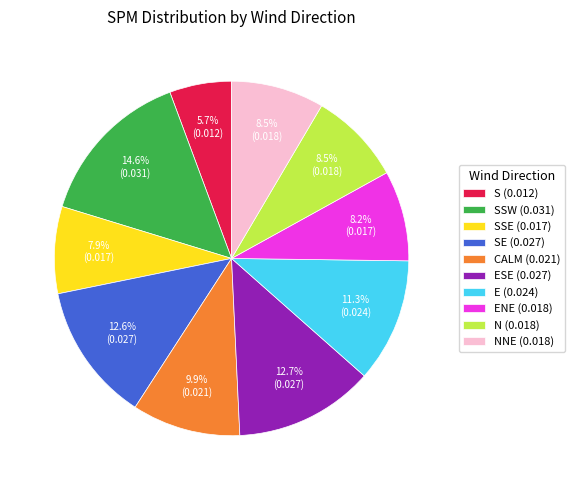

To the nearest percent, what is the difference between the largest and smallest slice percentages?

9%